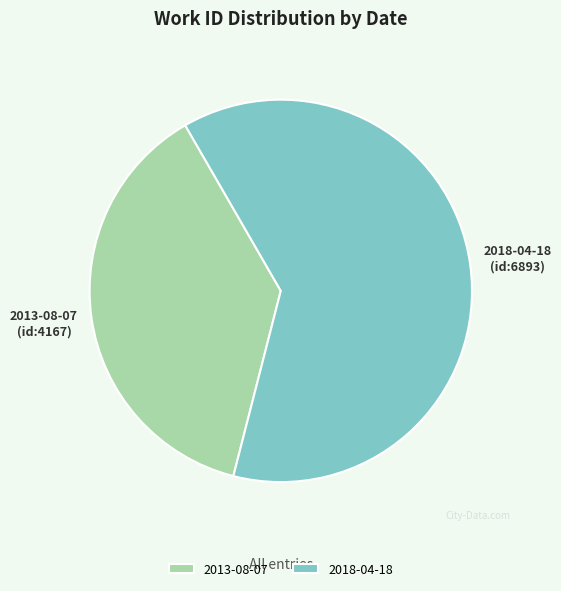

Rank the categories by value from highest to lowest.

2018-04-18, 2013-08-07